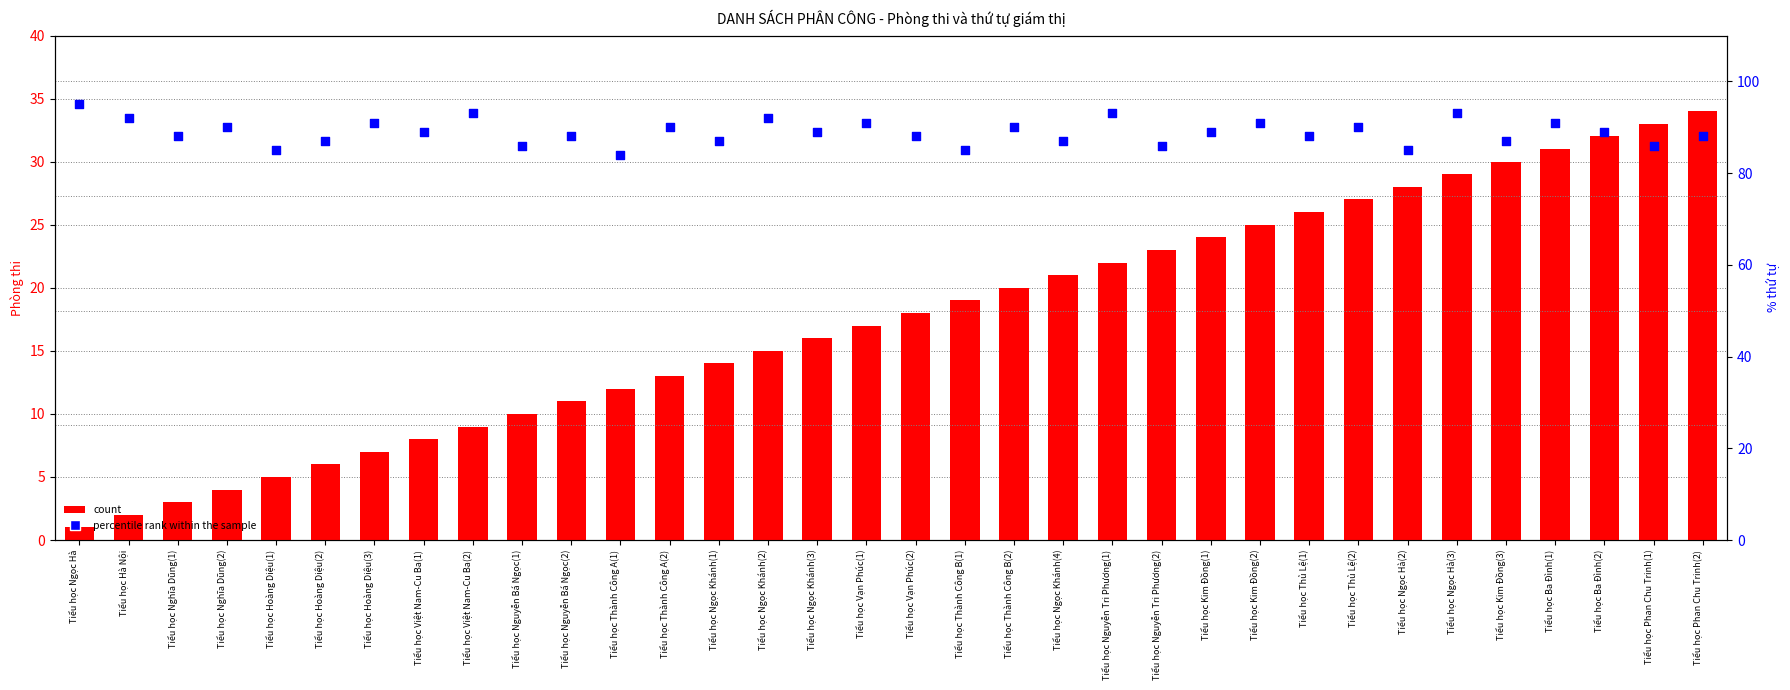

Is the value of percentile rank within the sample at Tiểu học Hoàng Diệu(3) greater than the value of count at Tiểu học Ngọc Khánh(3)?

Yes